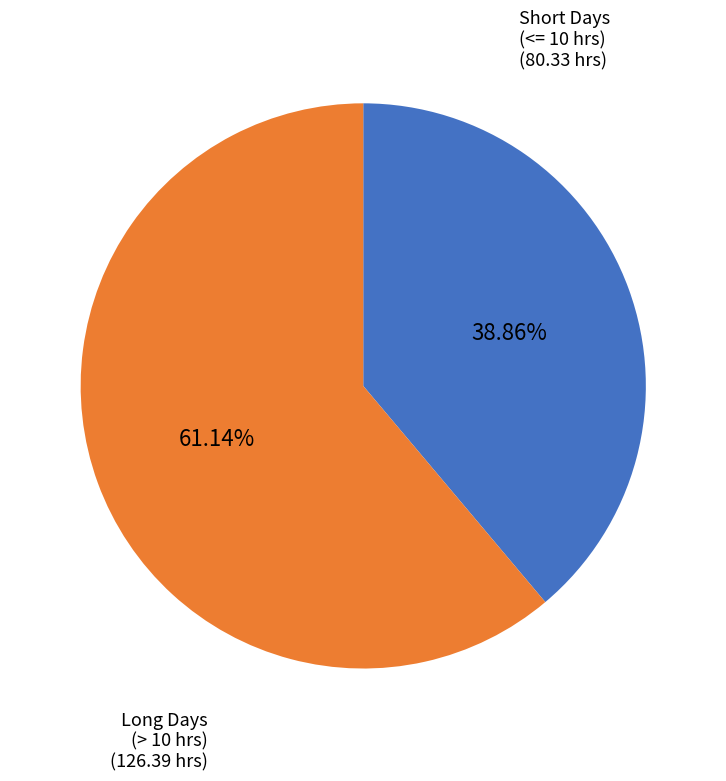

Is there any slice that represents more than half of the pie?

Yes